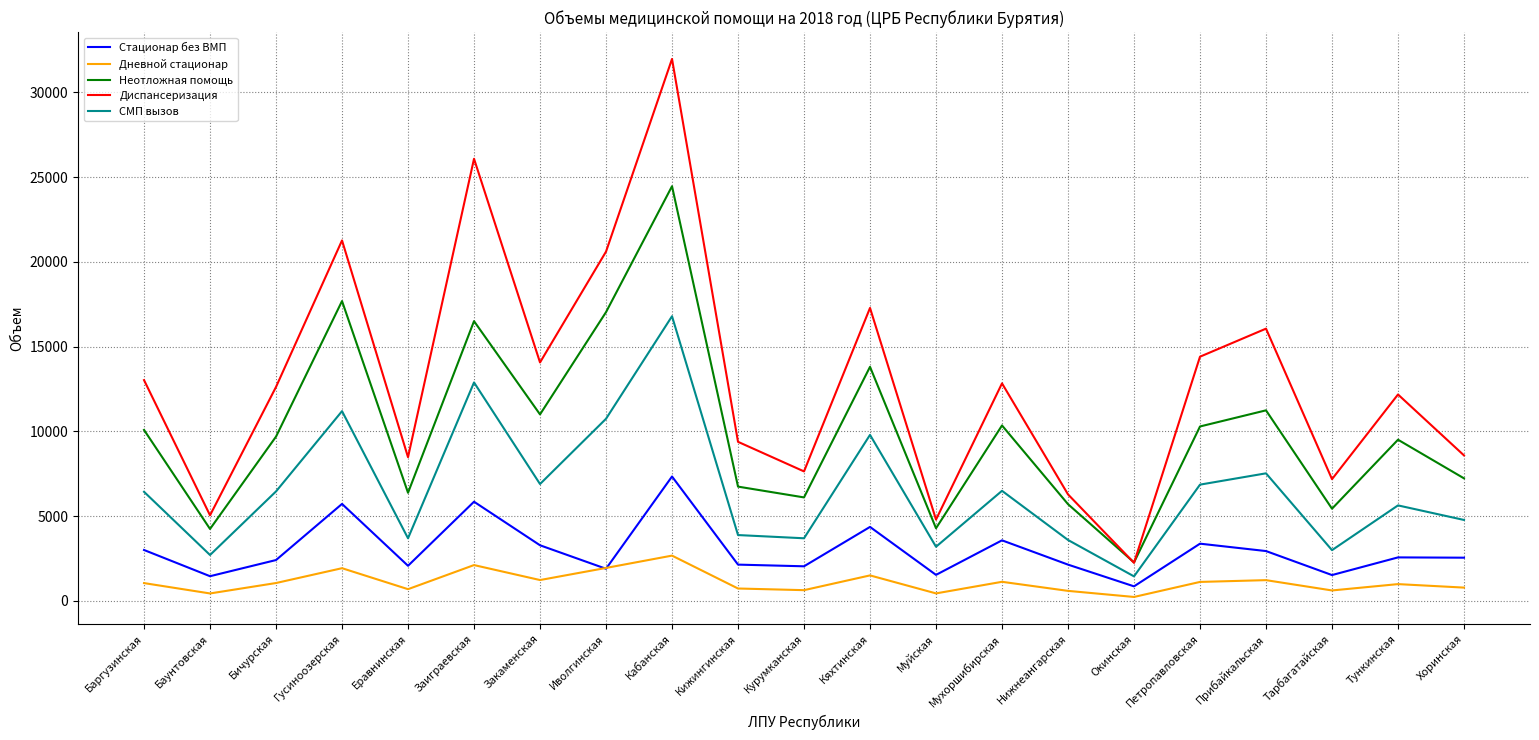

Is the value of СМП вызов at Мухоршибирская greater than the value of Дневной стационар at Еравнинская?

Yes